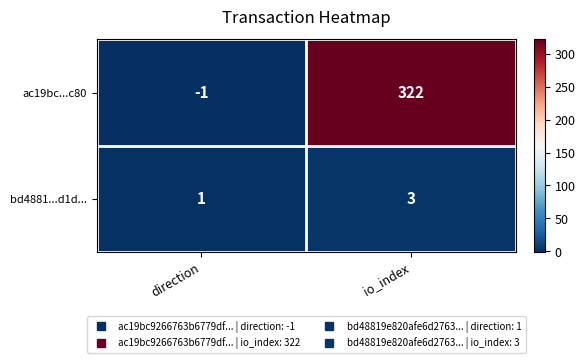

Between direction and io_index, which series saw the biggest shift?

ac19bc...c80